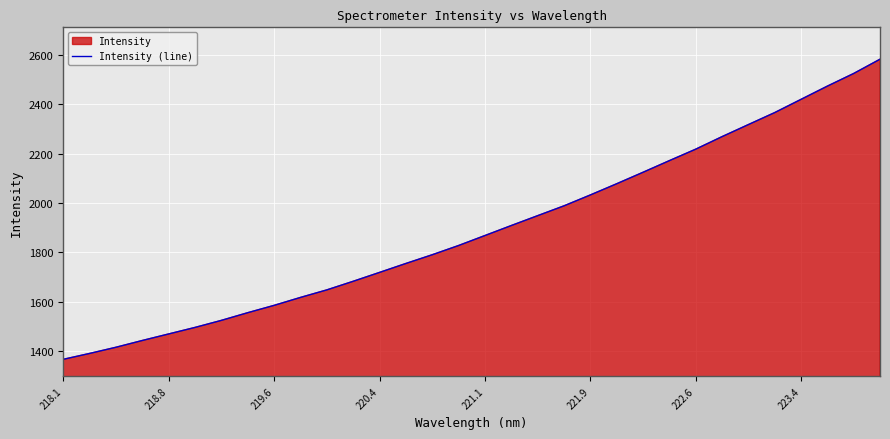

What is the average value?

1893.0